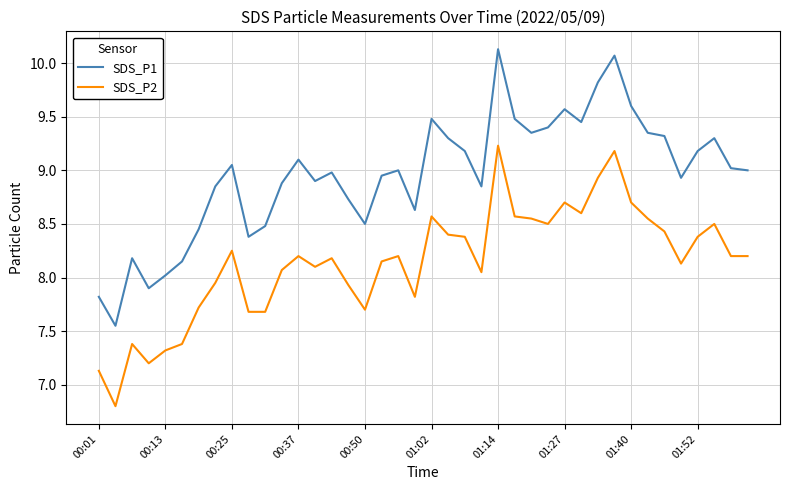

What are all the series names shown in the legend?

SDS_P1, SDS_P2